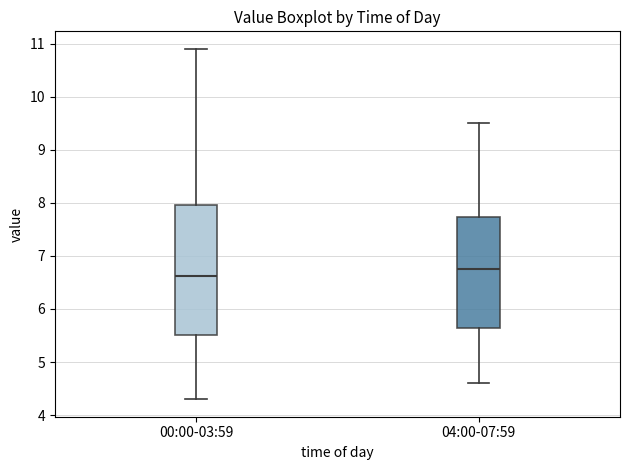

Reading left to right, transcribe this box plot: for each box, give where its median line is, the range the box spans, and where its two whiskers end, as read against the y-axis. The values are not printed on the chart, so give them approximately, as read against the axis.

00:00-03:59: median 6.6, box 5.5 to 8.0, whiskers 4.3 to 10.9
04:00-07:59: median 6.8, box 5.7 to 7.7, whiskers 4.6 to 9.5